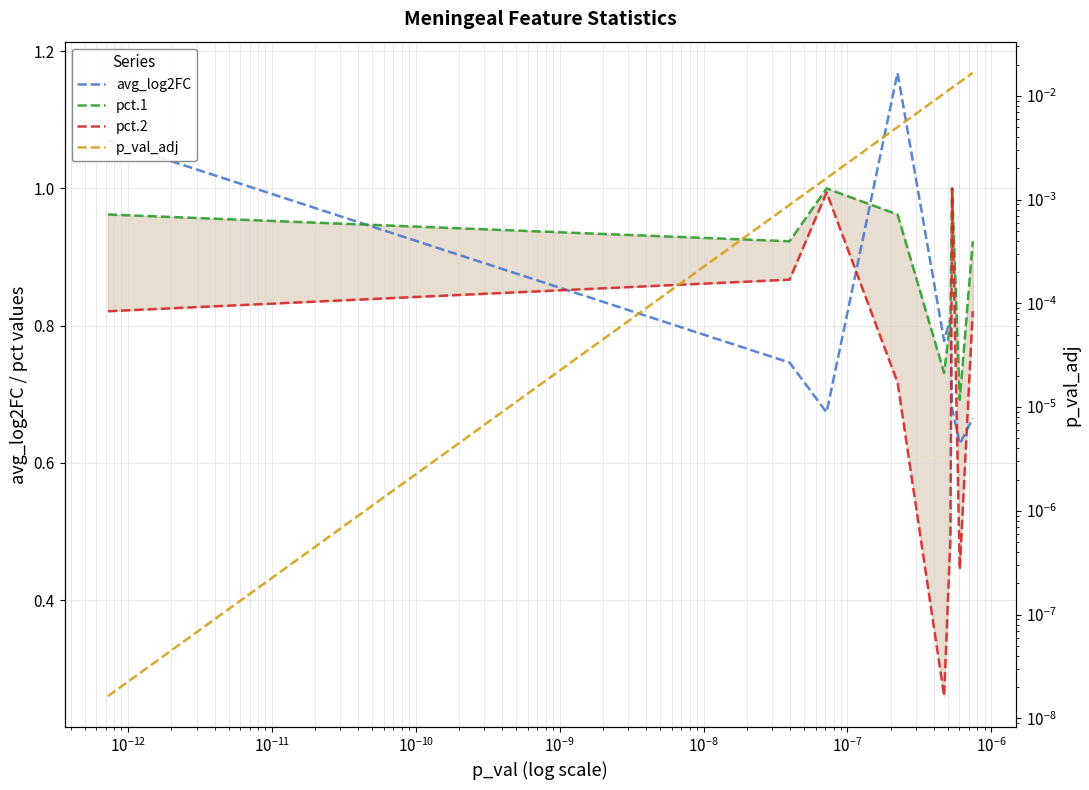

True or false: p_val_adj and pct.1 intersect in this chart.

False